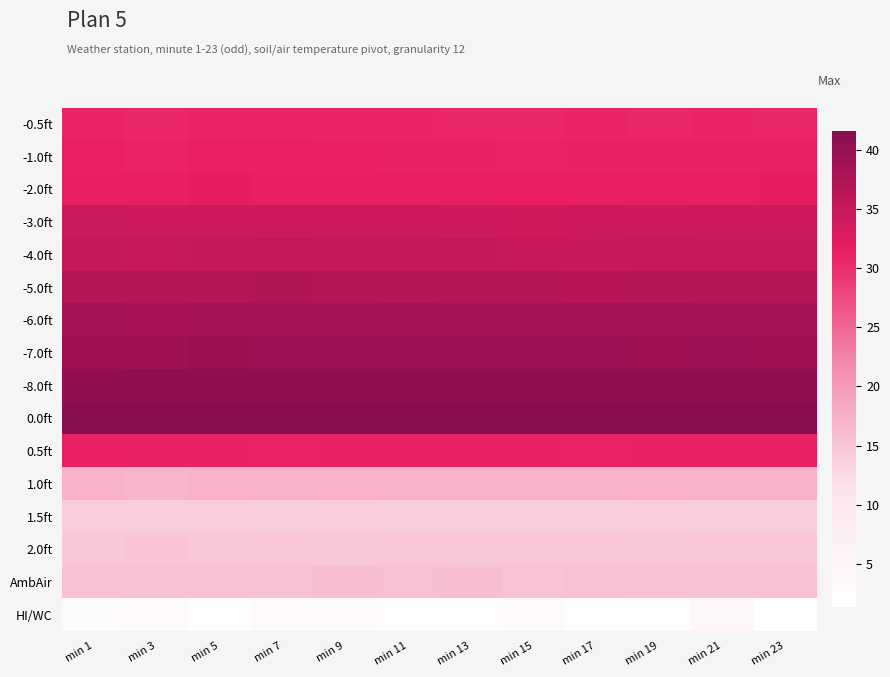

What is the greatest value displayed?

41.6